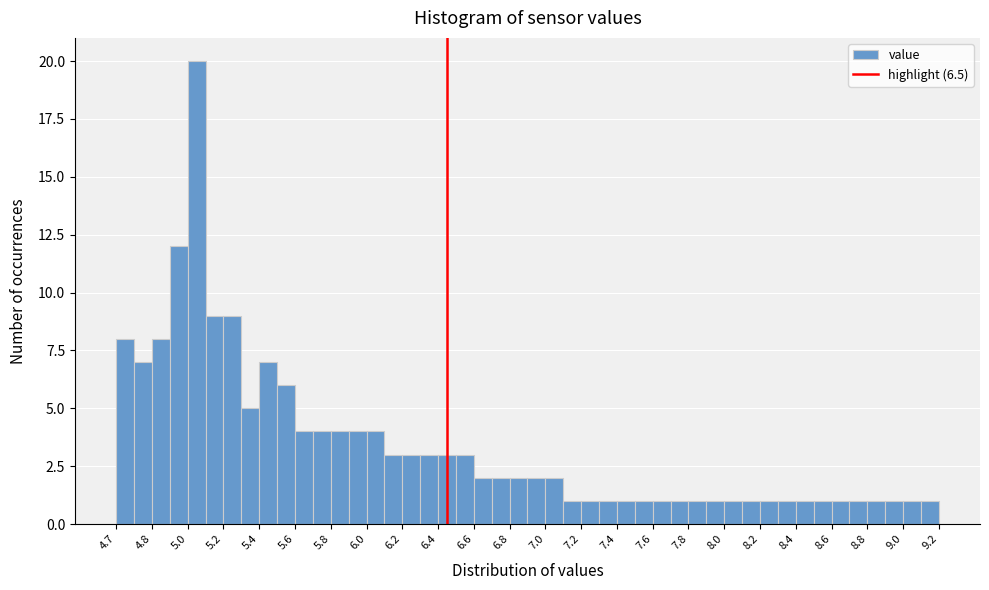

Reading left to right, transcribe this chart: for each bar, give the range it covers on the x-axis and its height. Neither the bar edges nor the heights are printed on the chart, so give them approximately, as read against the axes.

4.65 to 4.75: 8
4.75 to 4.85: 7
4.85 to 4.95: 8
4.95 to 5.05: 12
5.05 to 5.15: 20
5.15 to 5.25: 9
5.25 to 5.35: 9
5.35 to 5.45: 5
5.45 to 5.55: 7
5.55 to 5.65: 6
5.65 to 5.75: 4
5.75 to 5.85: 4
5.85 to 5.95: 4
5.95 to 6.05: 4
6.05 to 6.15: 4
6.15 to 6.25: 3
6.25 to 6.35: 3
6.35 to 6.45: 3
6.45 to 6.55: 3
6.55 to 6.65: 3
6.65 to 6.75: 2
6.75 to 6.85: 2
6.85 to 6.95: 2
6.95 to 7.05: 2
7.05 to 7.15: 2
7.15 to 7.25: 1
7.25 to 7.35: 1
7.35 to 7.45: 1
7.45 to 7.55: 1
7.55 to 7.65: 1
7.65 to 7.75: 1
7.75 to 7.85: 1
7.85 to 7.95: 1
7.95 to 8.05: 1
8.05 to 8.15: 1
8.15 to 8.25: 1
8.25 to 8.35: 1
8.35 to 8.45: 1
8.45 to 8.55: 1
8.55 to 8.65: 1
8.65 to 8.75: 1
8.75 to 8.85: 1
8.85 to 8.95: 1
8.95 to 9.05: 1
9.05 to 9.15: 1
9.15 to 9.25: 1